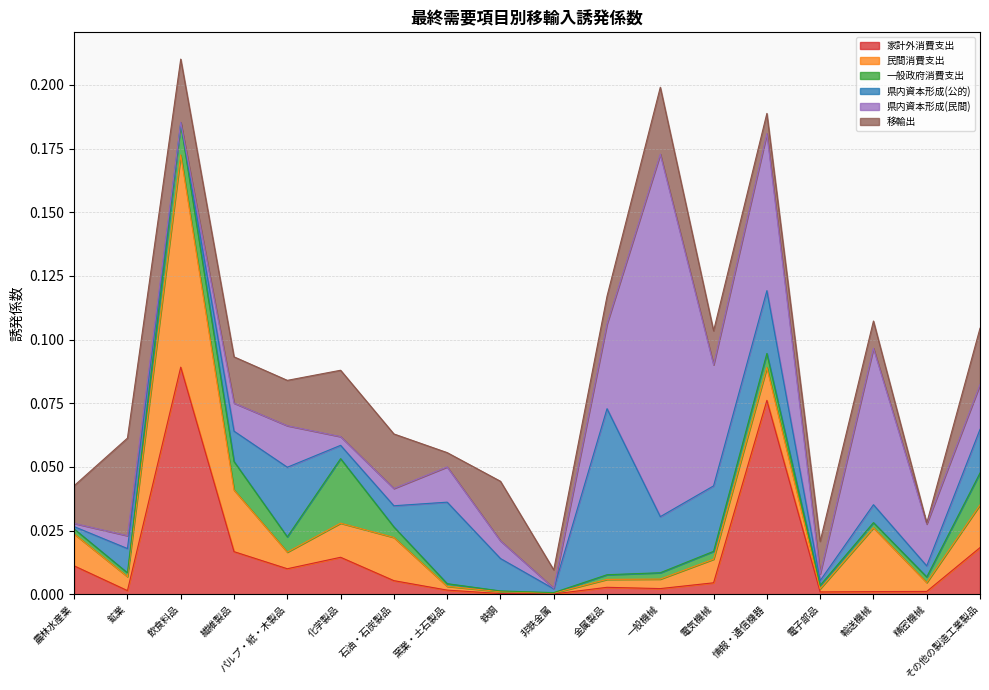

In 県内資本形成(民間), how many points are lower than both neighbors (excluding endpoints)?

6